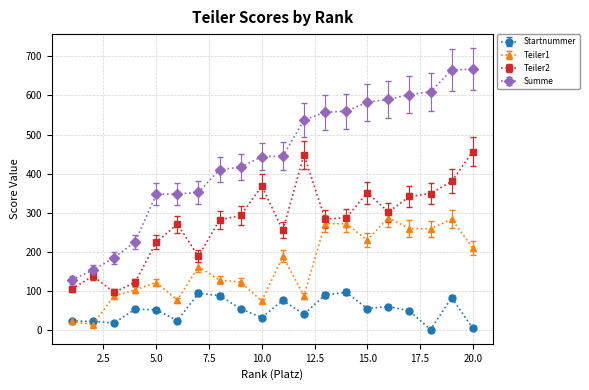

What is the value of the Startnummer point at the 19th from the left?

84.0